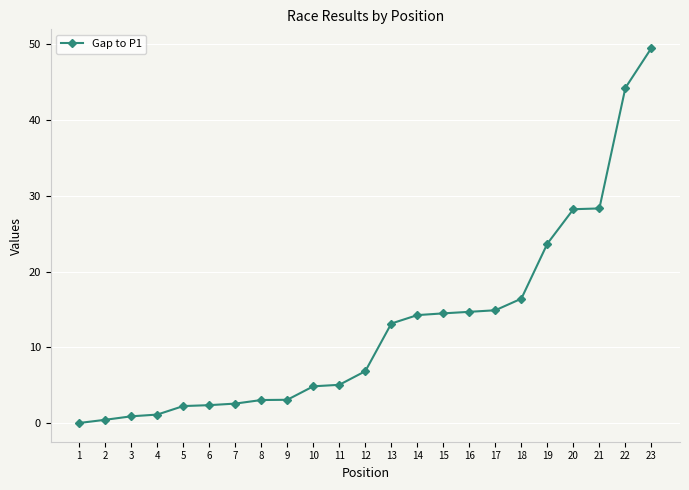

The chart shows a value of 20.5 at 16. True or false?

False